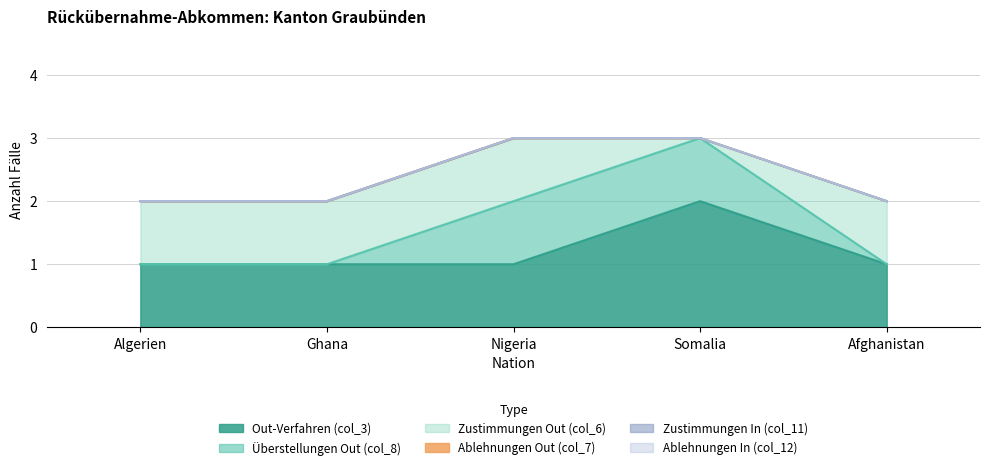

Is the value of Überstellungen Out (col_8) at Ghana greater than the value of Ablehnungen In (col_12) at Nigeria?

No